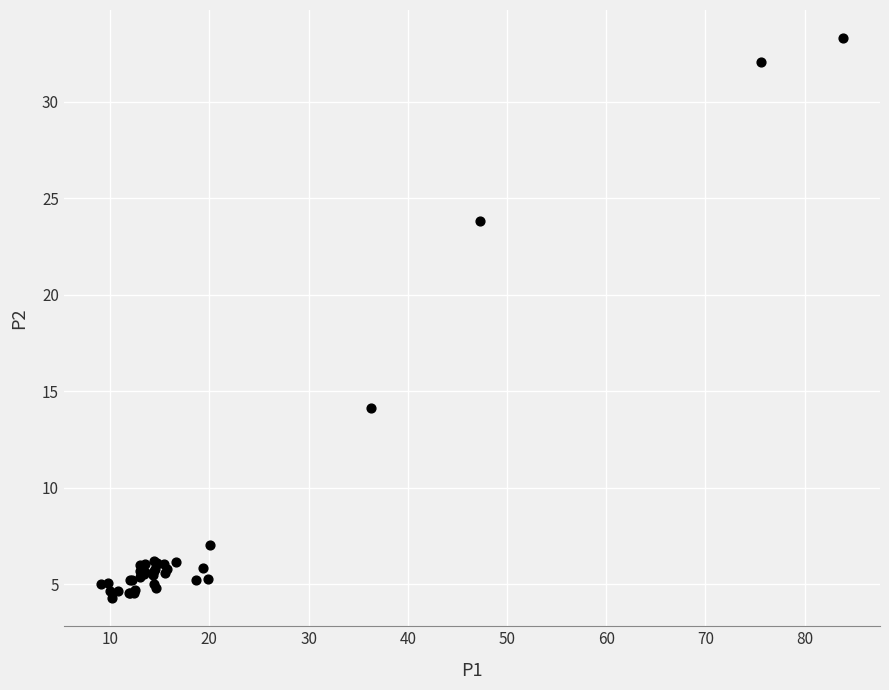

What Y value in the scatter plot is closest to 18?

14.1